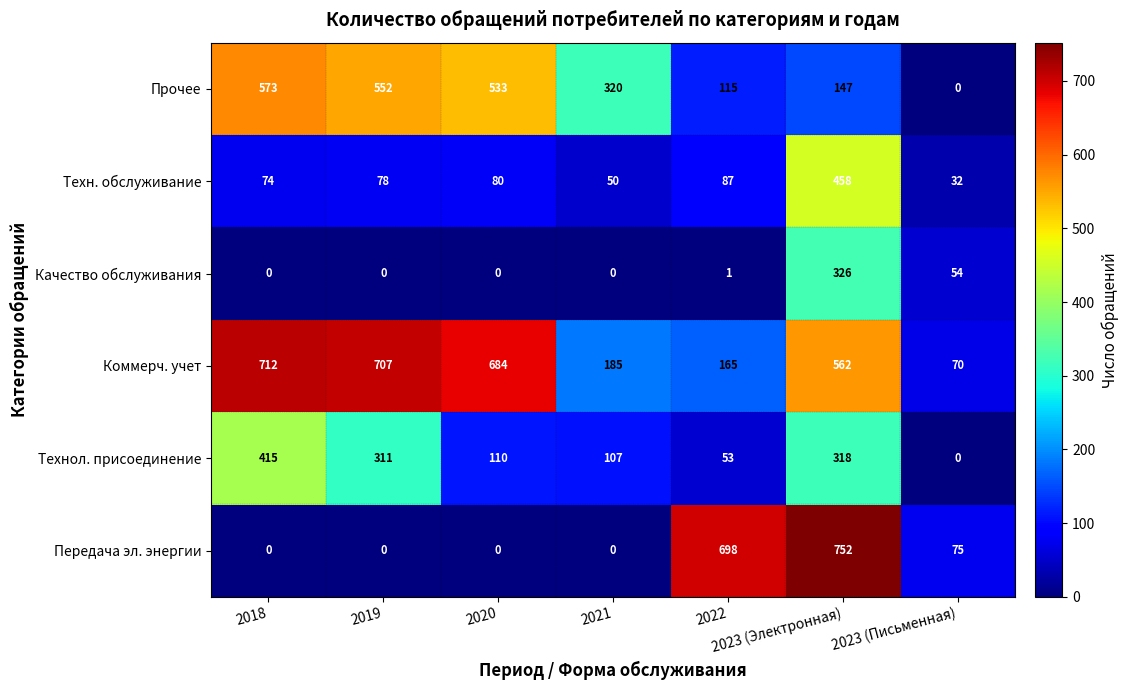

List the series in order of their peak value, lowest first.

Качество обслуживания, Технол. присоединение, Техн. обслуживание, Прочее, Коммерч. учет, Передача эл. энергии